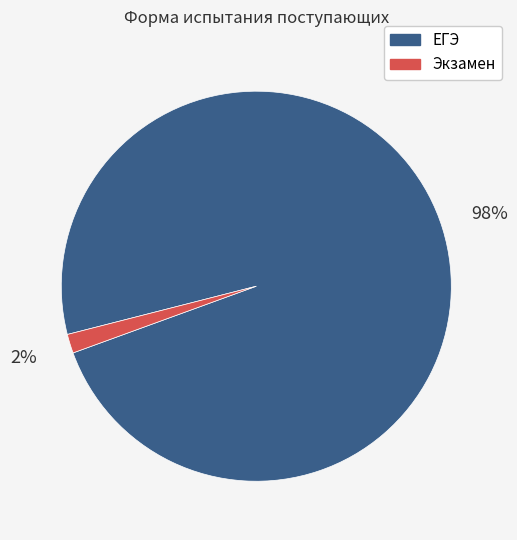

Which slice is the largest?

ЕГЭ